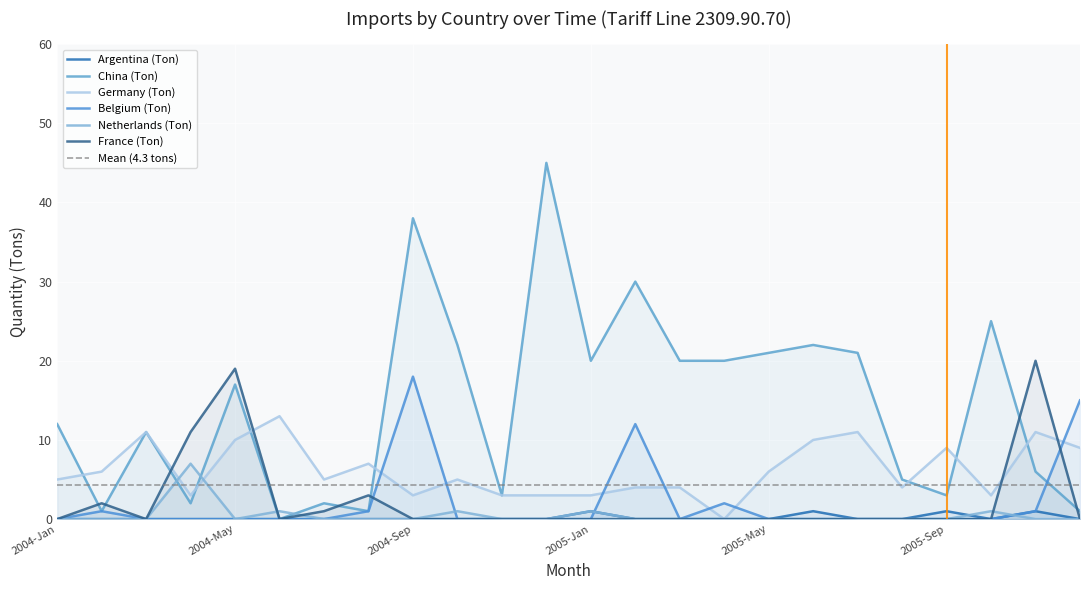

What are all the series names shown in the legend?

Argentina (Ton), China (Ton), Germany (Ton), Belgium (Ton), Netherlands (Ton), France (Ton)